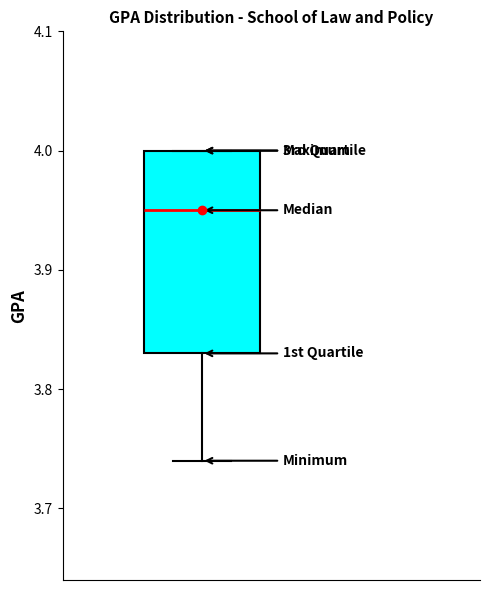

Transcribe this box plot: give where the median line is, the range the box spans, and where the two whiskers end, as read against the y-axis. The values are not printed on the chart, so give them approximately, as read against the axis.

median 3.95, box 3.83 to 4.00, whiskers 3.74 to 4.00